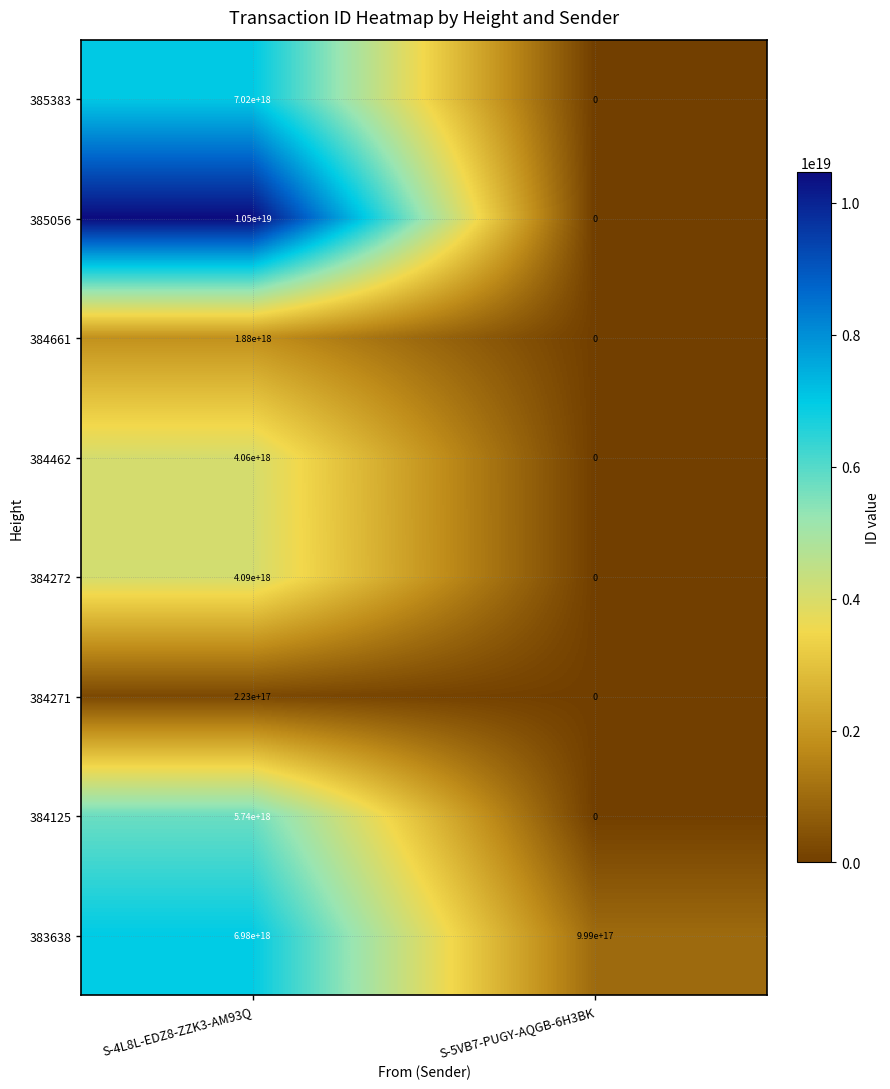

Which series has the largest range (max minus min)?

385056